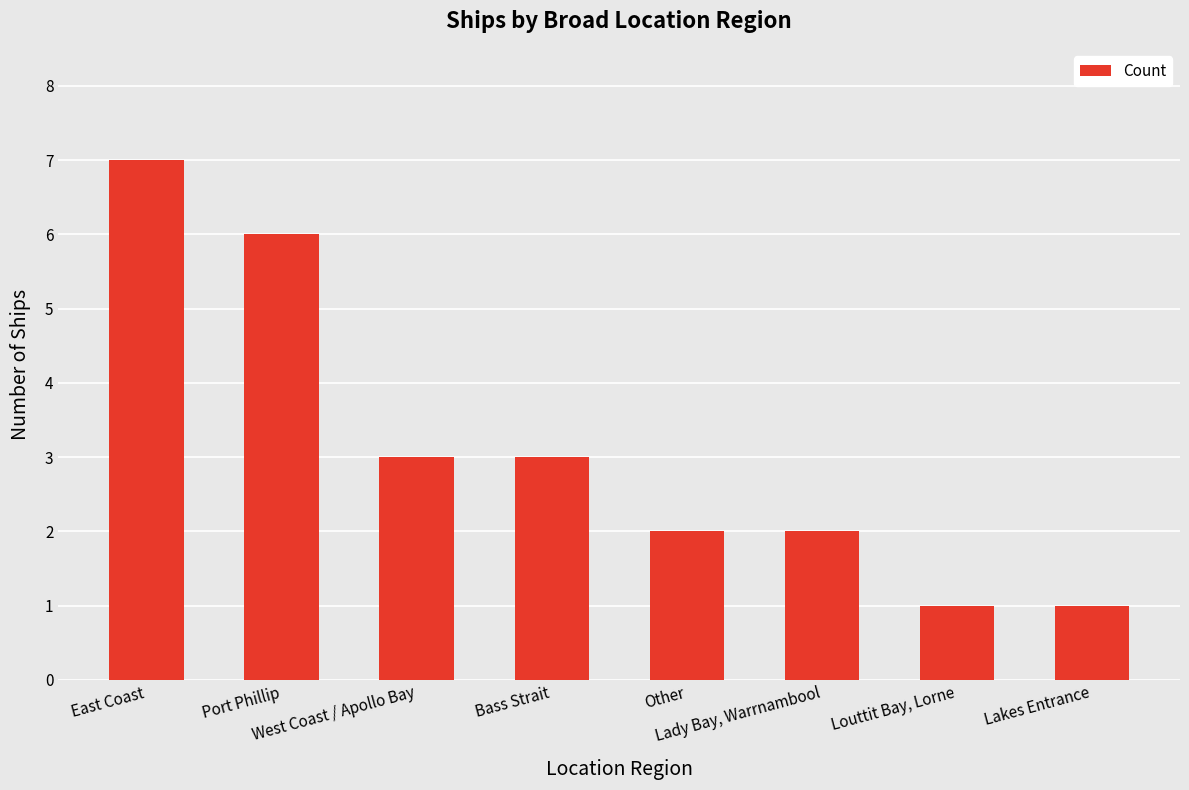

What is the label of the 4th bar from the left?

Bass Strait